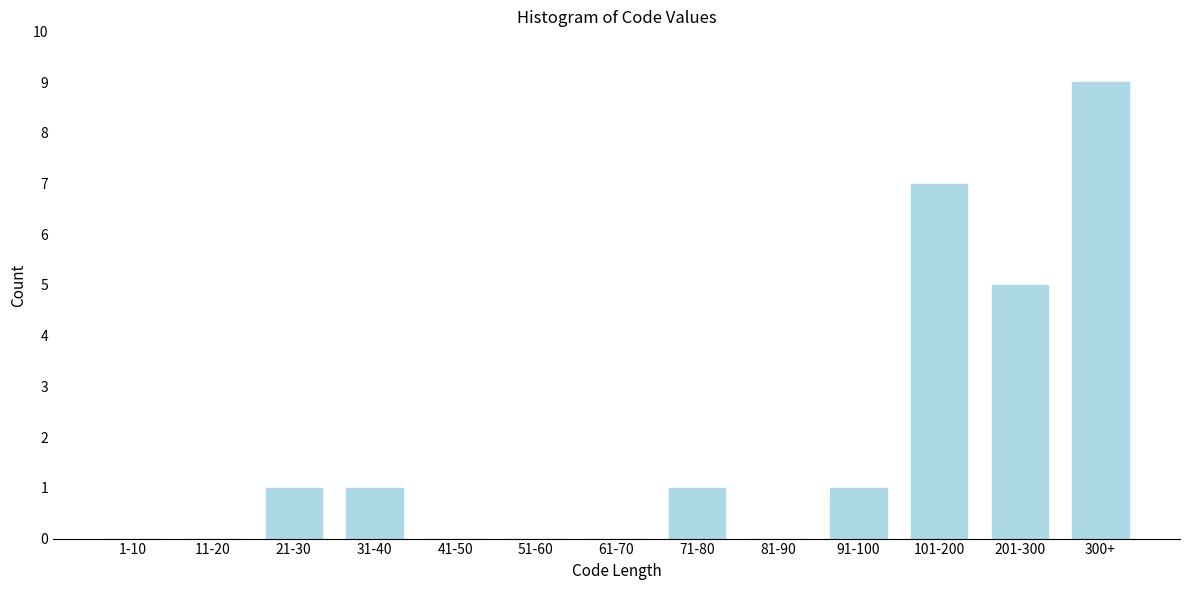

Reading left to right, extract all data points from this chart.

1-10=0	11-20=0	21-30=1	31-40=1	41-50=0	51-60=0	61-70=0	71-80=1	81-90=0	91-100=1	101-200=7	201-300=5	300+=9